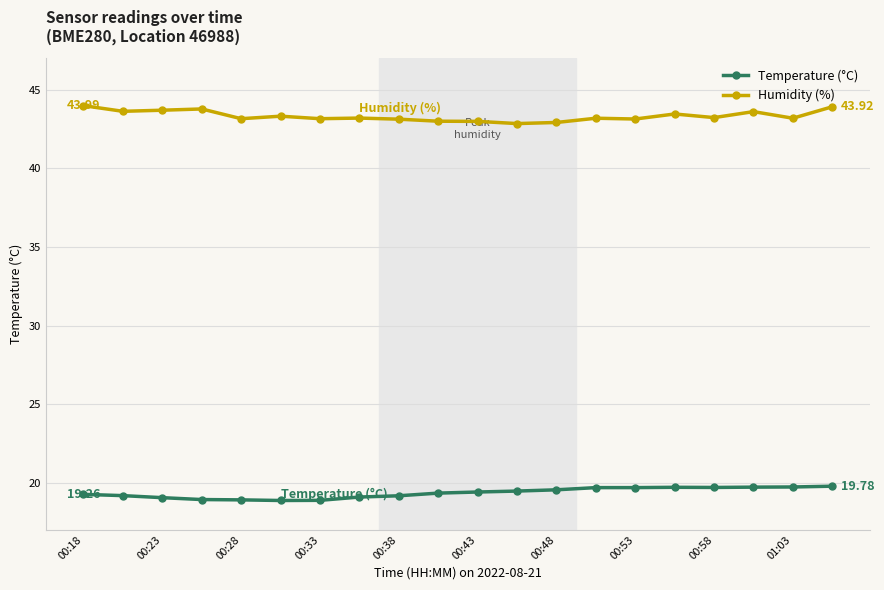

Rank the series by their maximum value, from highest to lowest.

Humidity (%), Temperature (°C)